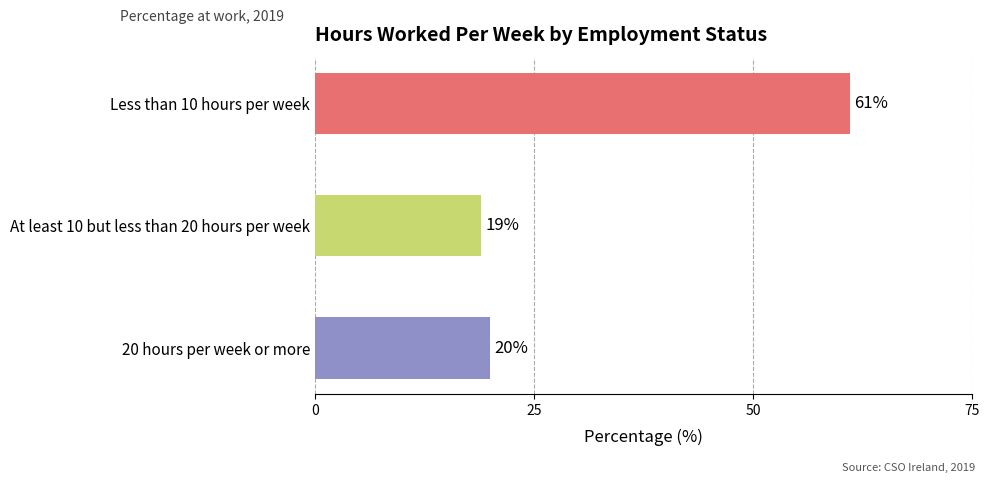

Count the number of categories in the chart.

3